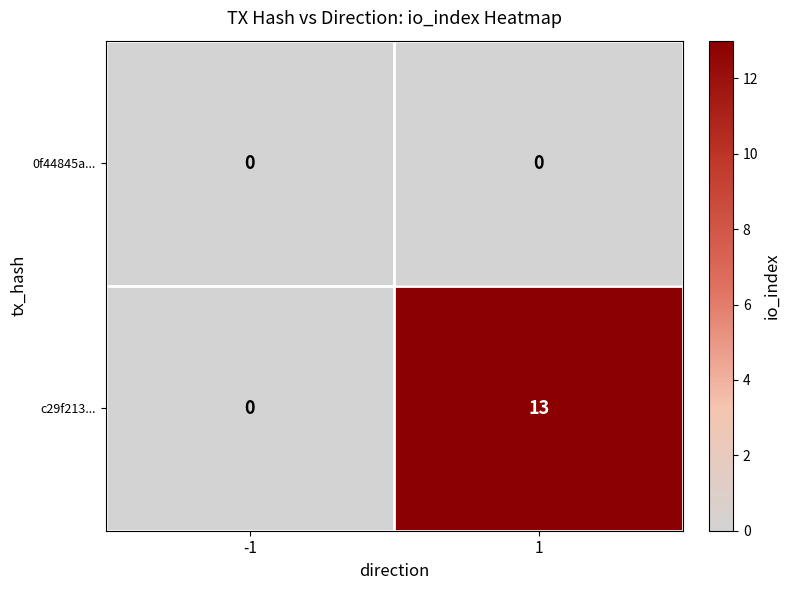

Rank the series by their average value, from lowest to highest.

0f44845a..., c29f213...